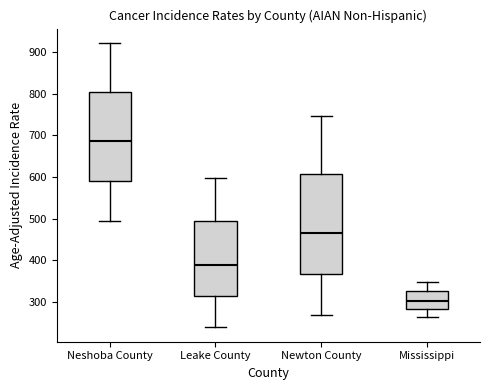

Reading left to right, read every box against the y-axis: the position of its median line, the range the box covers, and the ends of its whiskers. The values are not printed on the chart, so give them approximately, as read against the axis.

Neshoba County: median 690, box 590 to 800, whiskers 490 to 920
Leake County: median 390, box 310 to 490, whiskers 240 to 600
Newton County: median 470, box 370 to 610, whiskers 270 to 750
Mississippi: median 300, box 280 to 330, whiskers 260 to 350